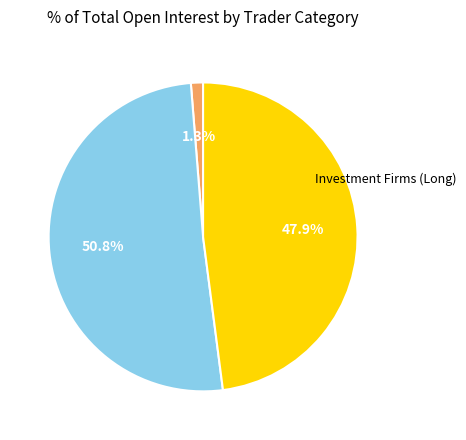

Is there a majority slice in this chart?

Yes